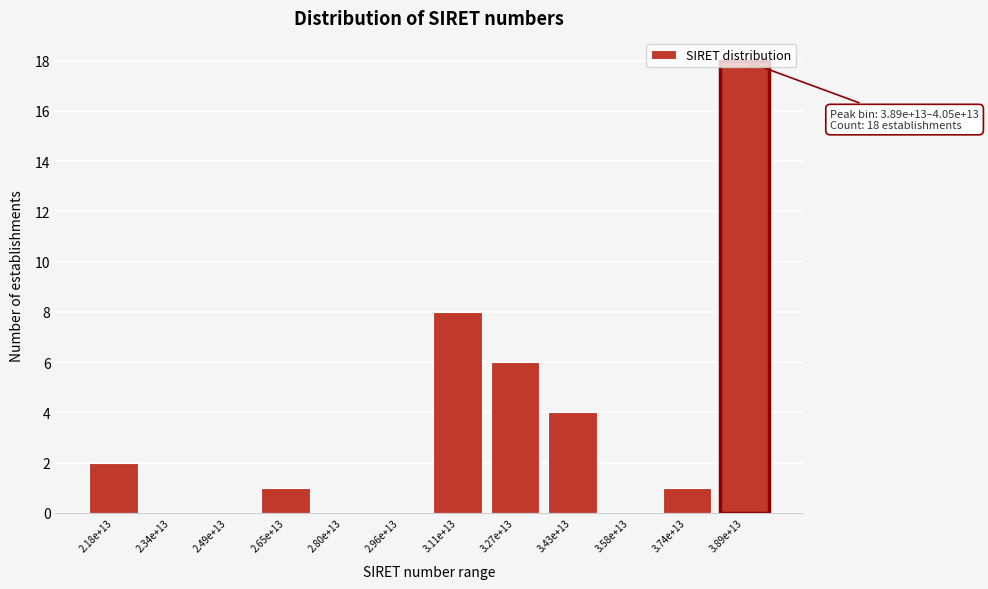

The value at 2.96e+13 is 0. True or false?

True